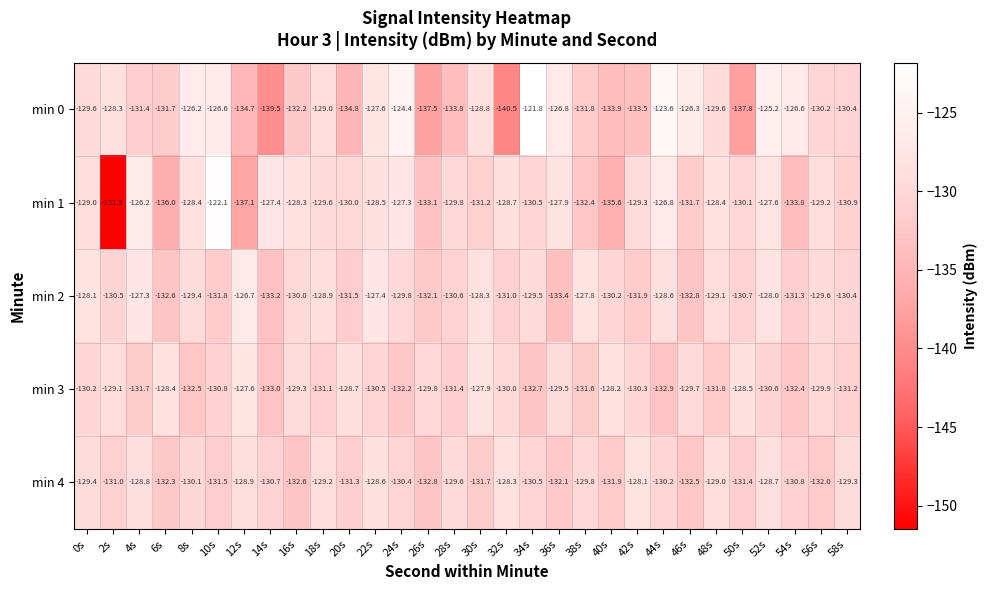

At which category does the chart reach its peak across all series?

34s